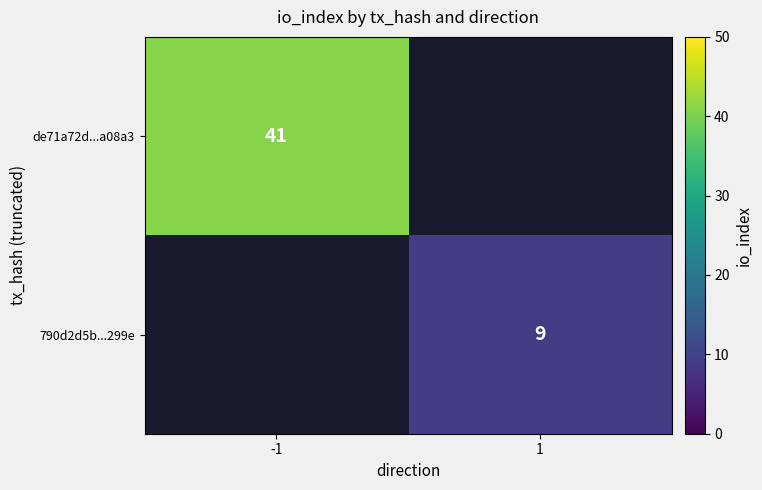

Between 1 and -1, which is larger?

-1